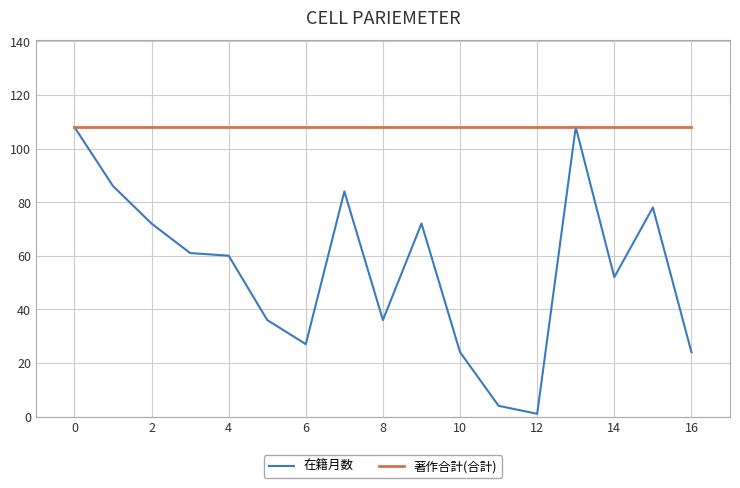

Which series has the largest total across all categories?

著作合計(合計)